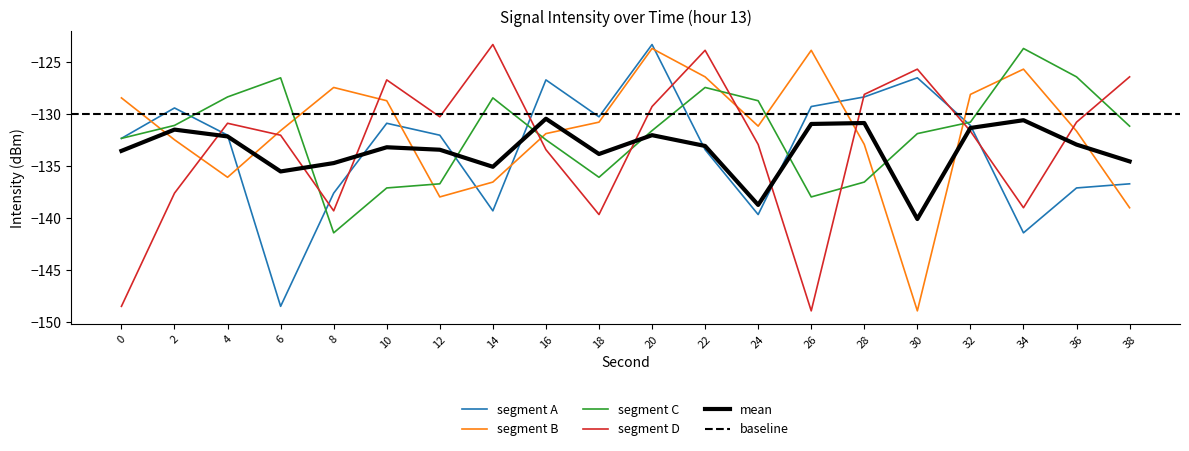

What is the average value of the min02 series?

-131.9